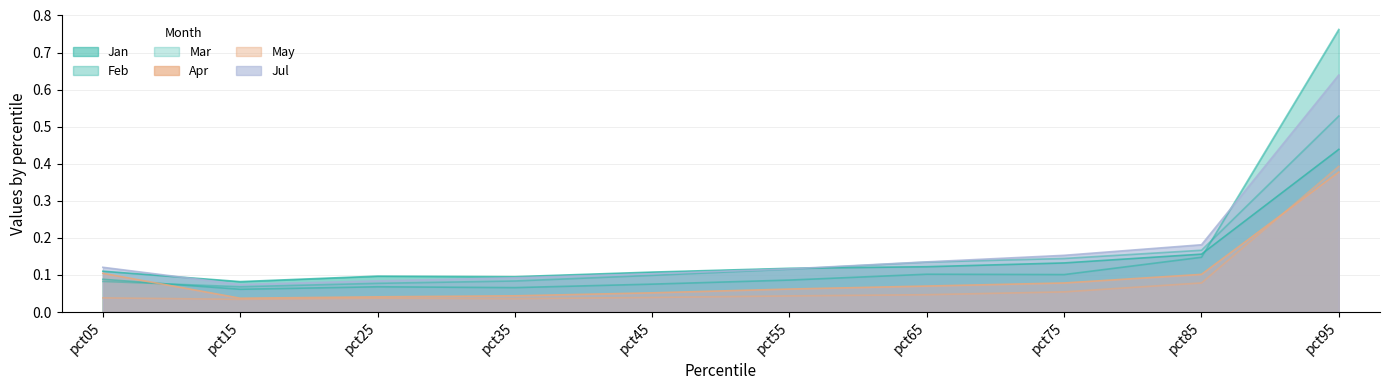

Rank the series at pct85 from lowest to highest value.

May, Apr, Feb, Jan, Mar, Jul